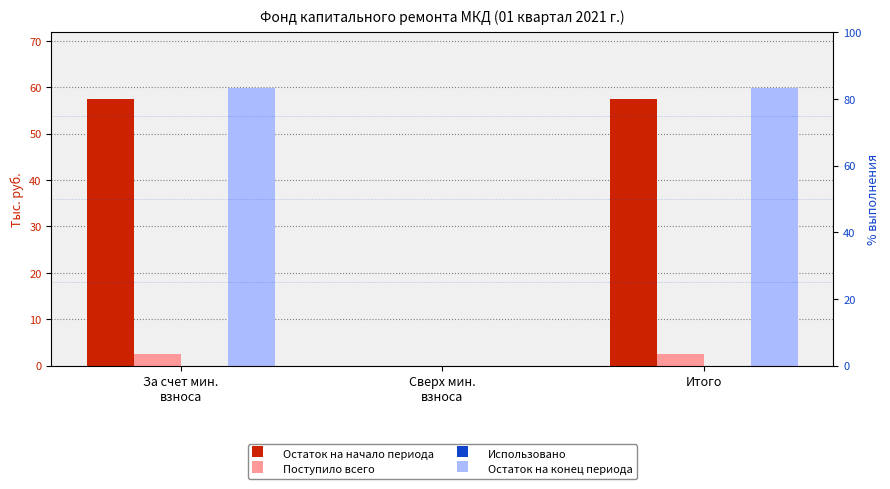

True or false: Остаток на конец периода has a value of 0.0 at Сверх мин.
взноса.

True